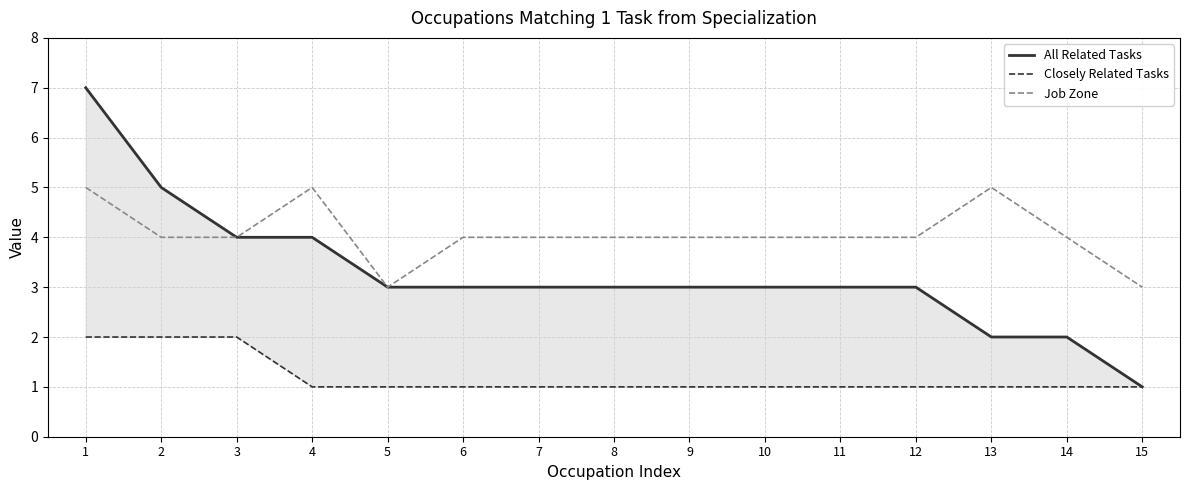

The value of Job Zone at 2 is 4. True or false?

True